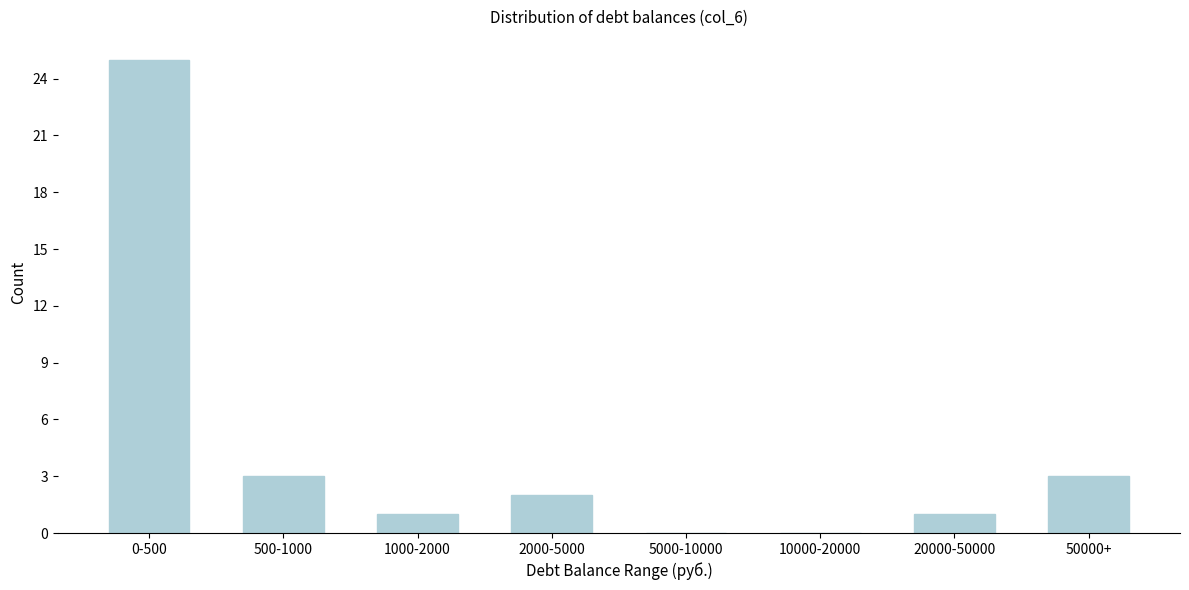

Reading left to right, extract all data points from this chart.

0-500=25	500-1000=3	1000-2000=1	2000-5000=2	5000-10000=0	10000-20000=0	20000-50000=1	50000+=3